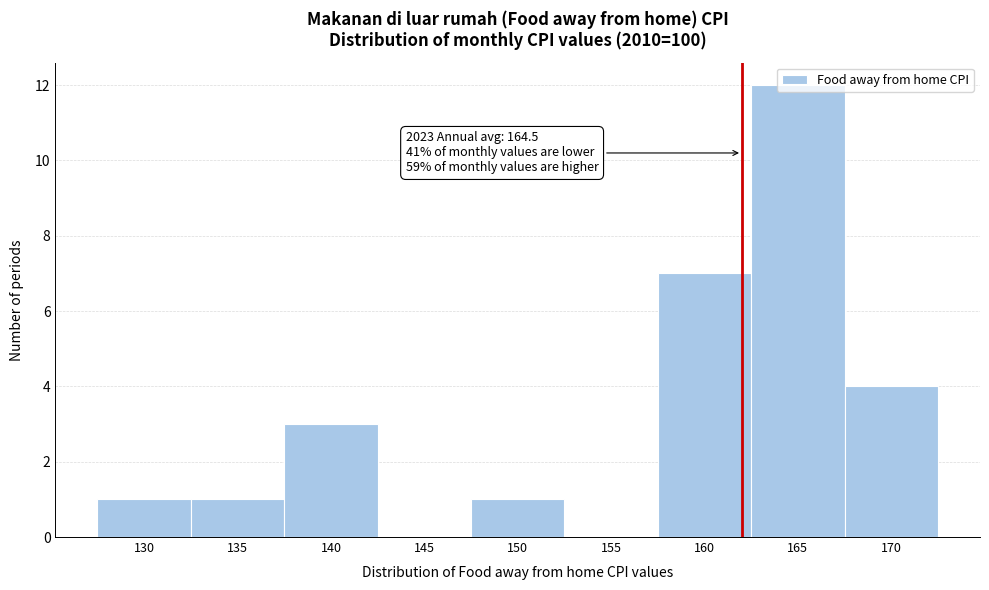

What is the greatest value displayed?

12